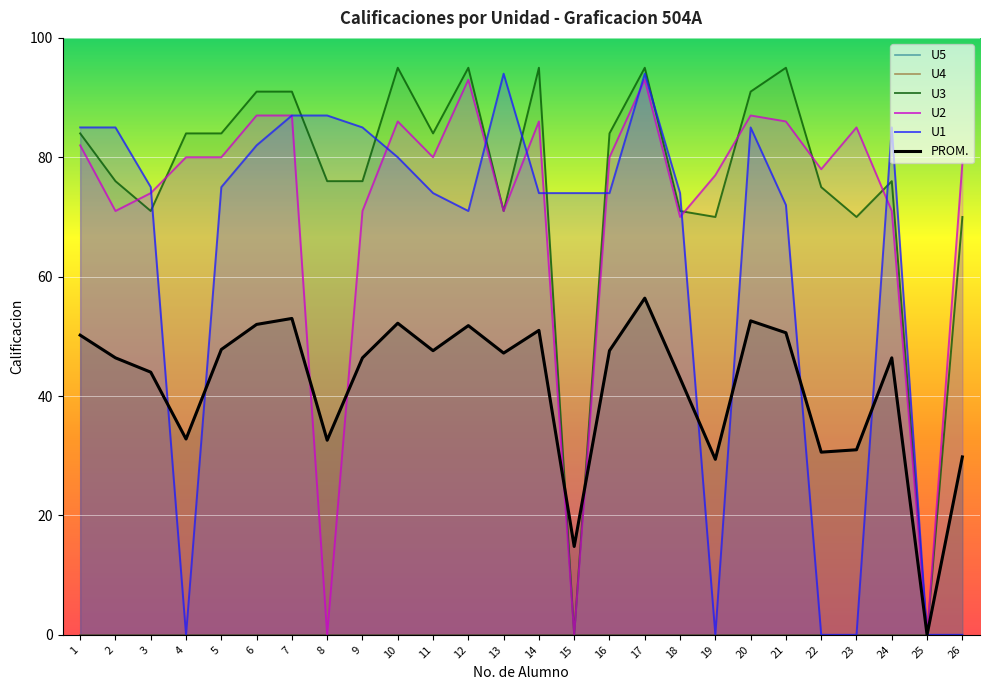

At which category does the chart reach its minimum across all series?

1